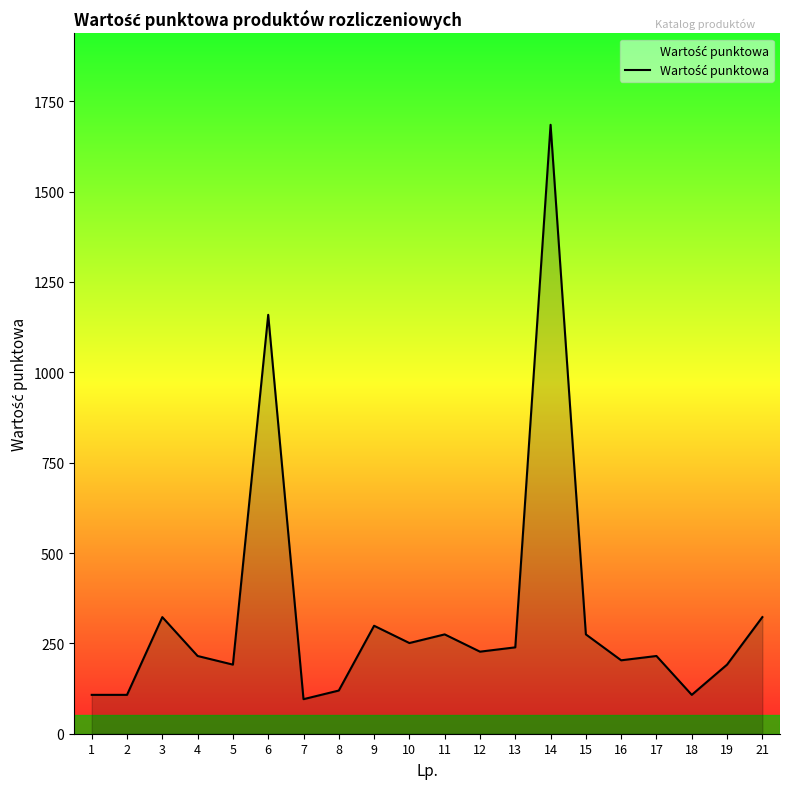

Is it true that the value at 1 is 107.5?

True